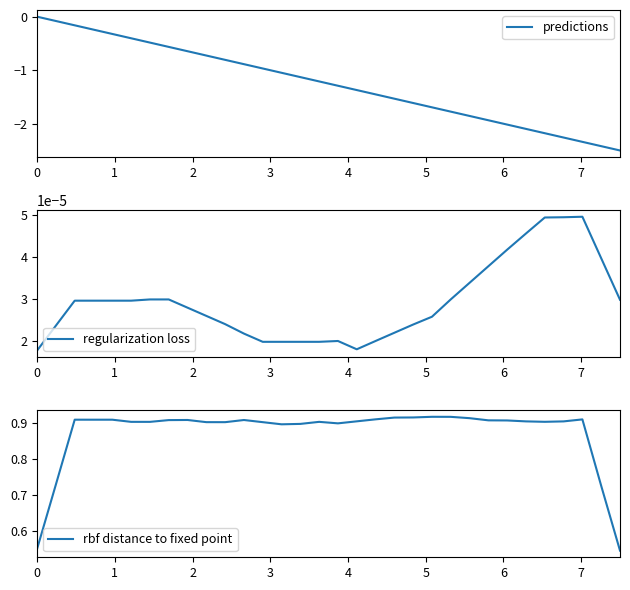

What is the value of the rbf distance to fixed point point at the 15th from the left?

0.9